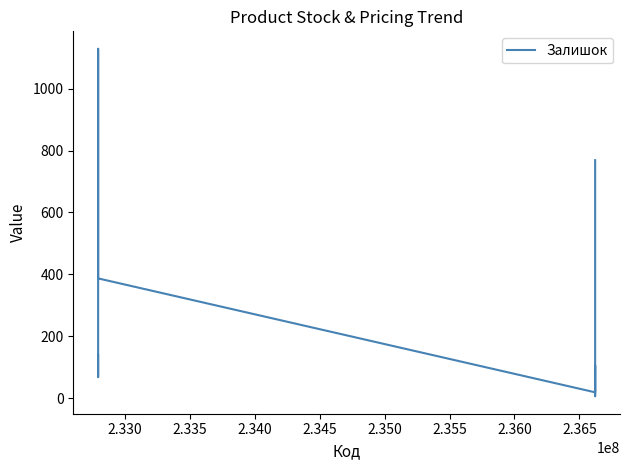

How many lines are shown in the chart?

1